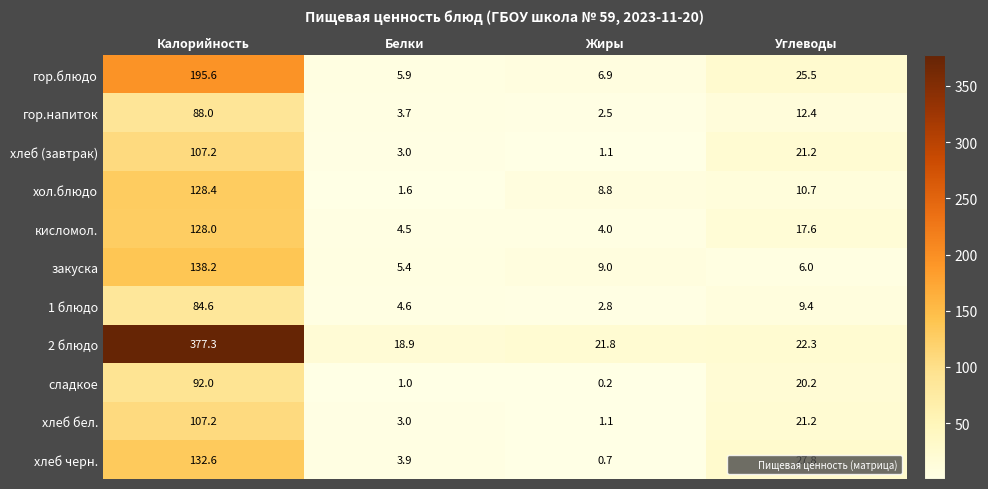

At how many categories does at least one series exceed 31?

1